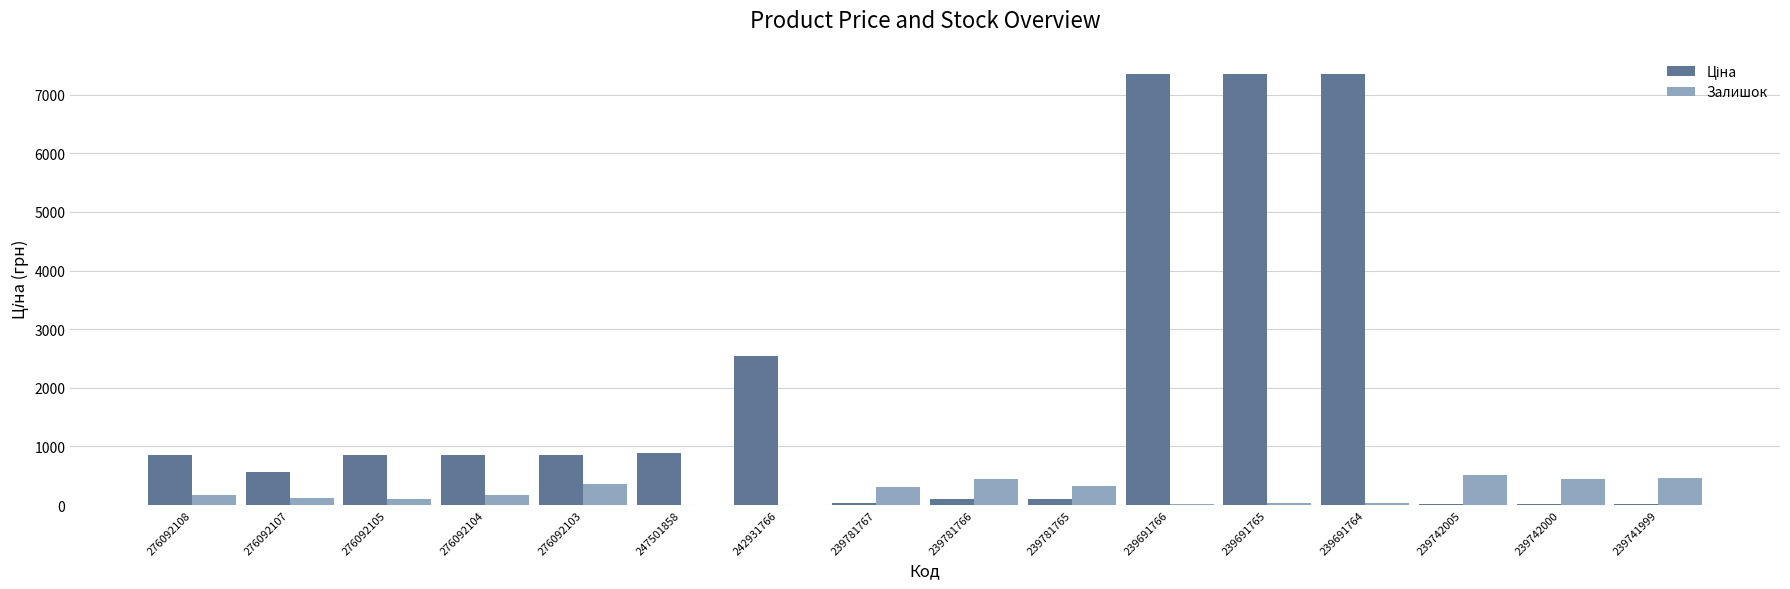

What is the maximum value shown in the chart?

7360.2